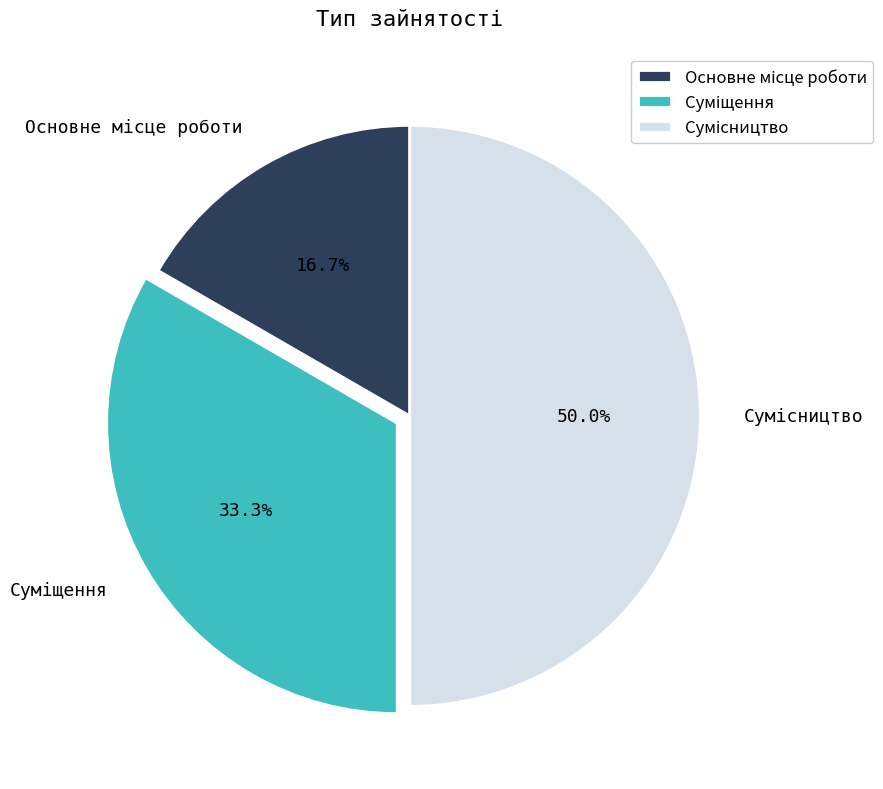

Does Суміщення account for over 50% of the chart?

No